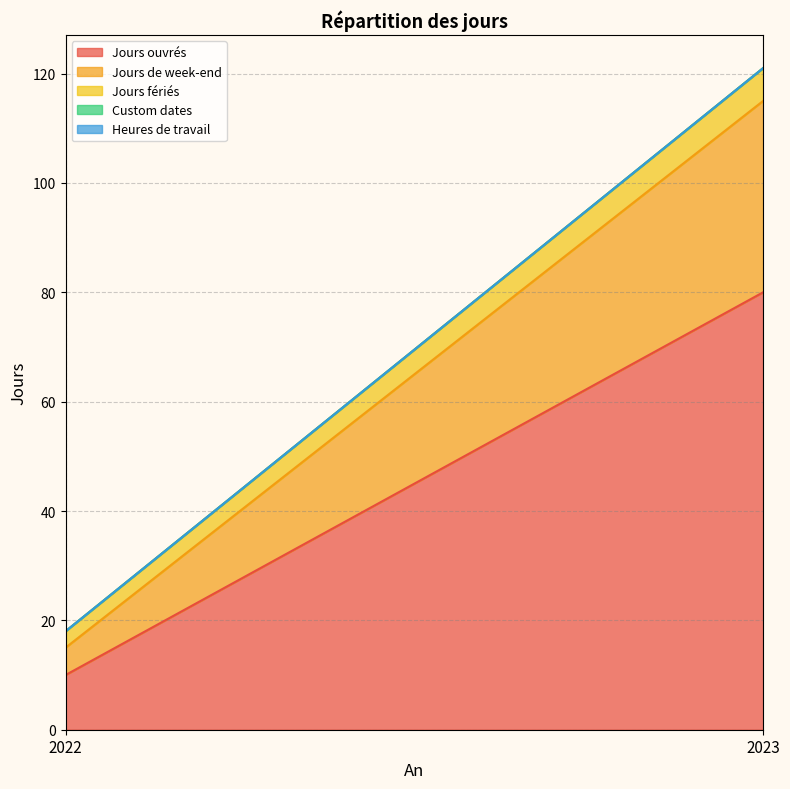

List the labels in order of Jours de week-end value, smallest first.

2022, 2023